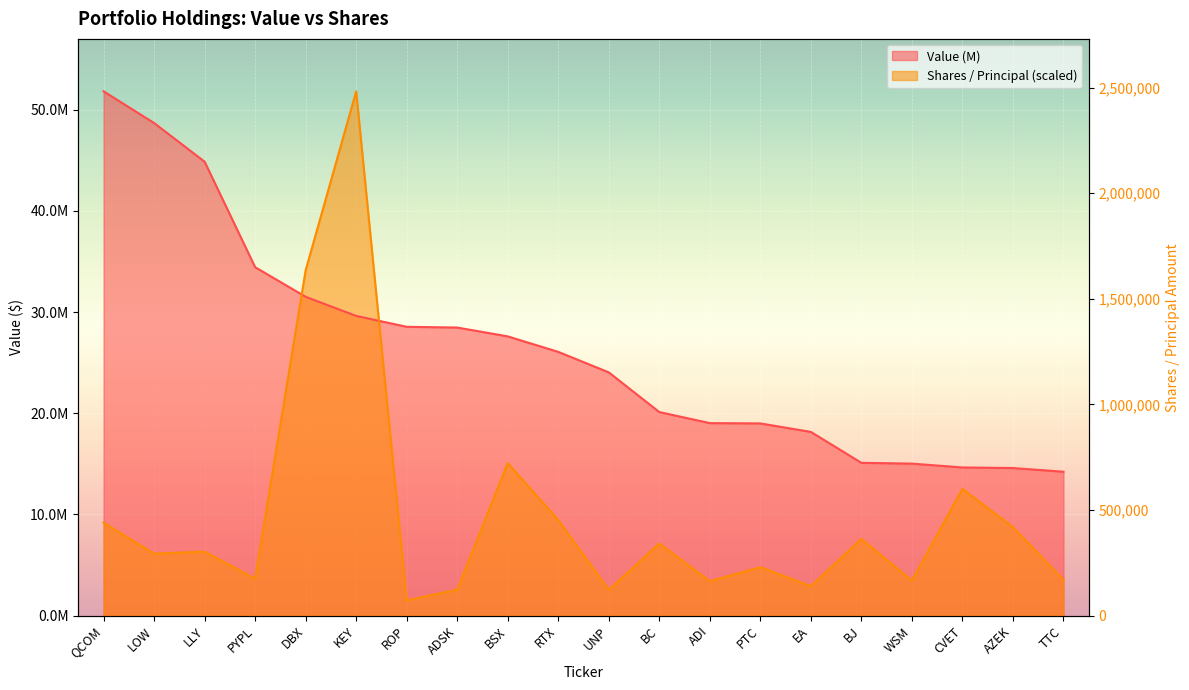

How many intersections are there between Shares / Principal and Value (M)?

2